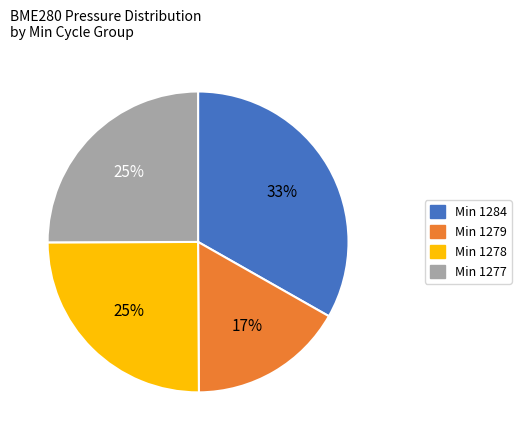

Is there a majority slice in this chart?

No